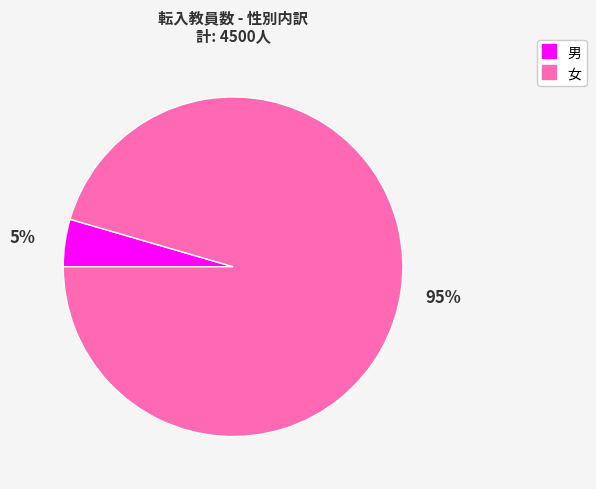

To the nearest percent, what percentage of the pie is 女?

95%